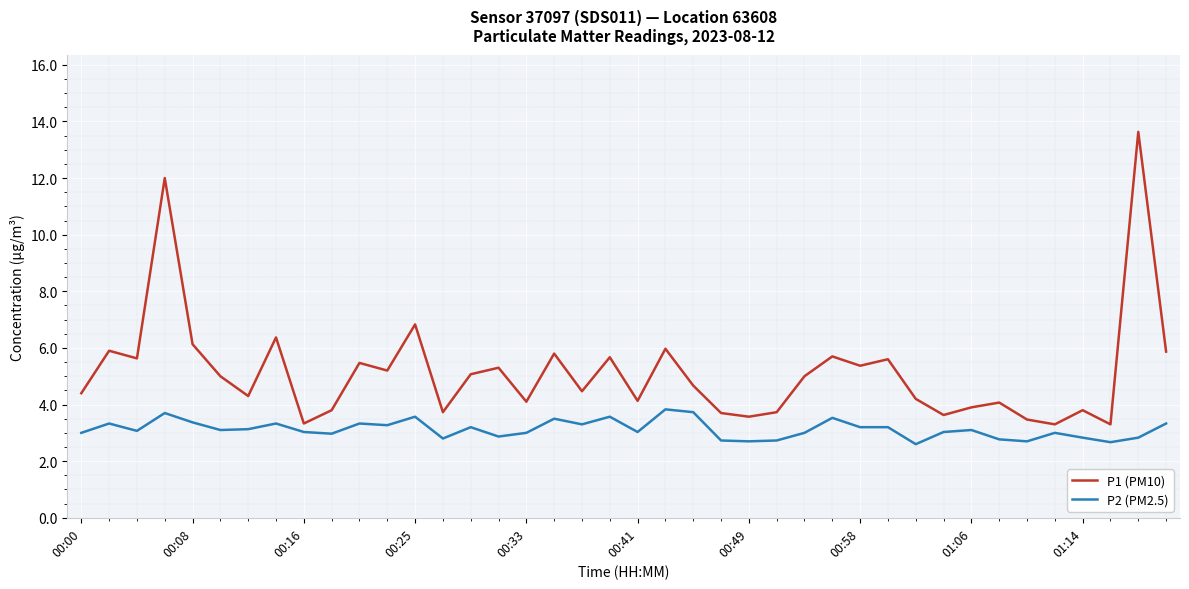

What is the minimum value for P1 (PM10)?

3.3